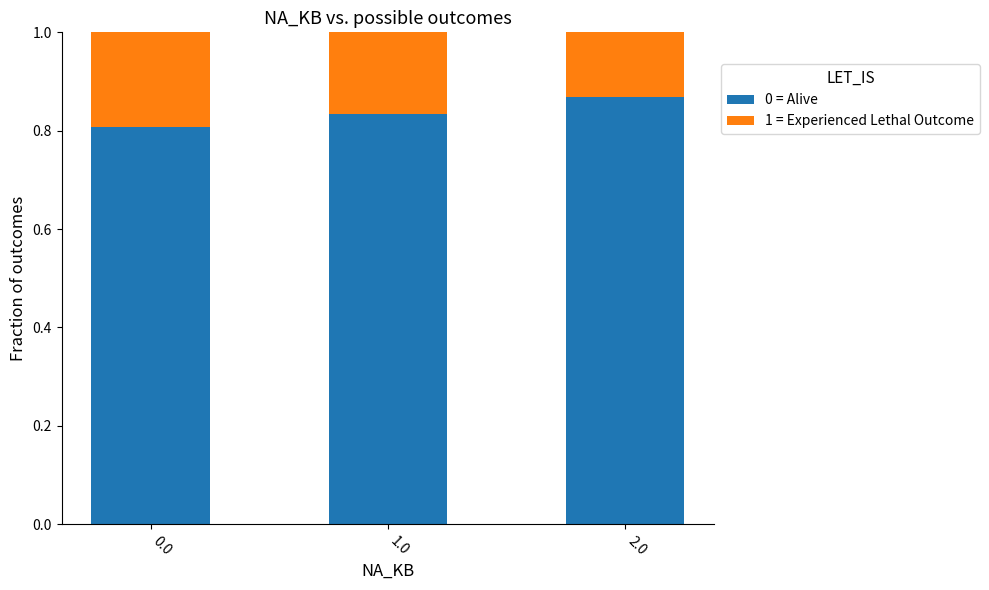

What is the total value across all series at 2.0?

1.0